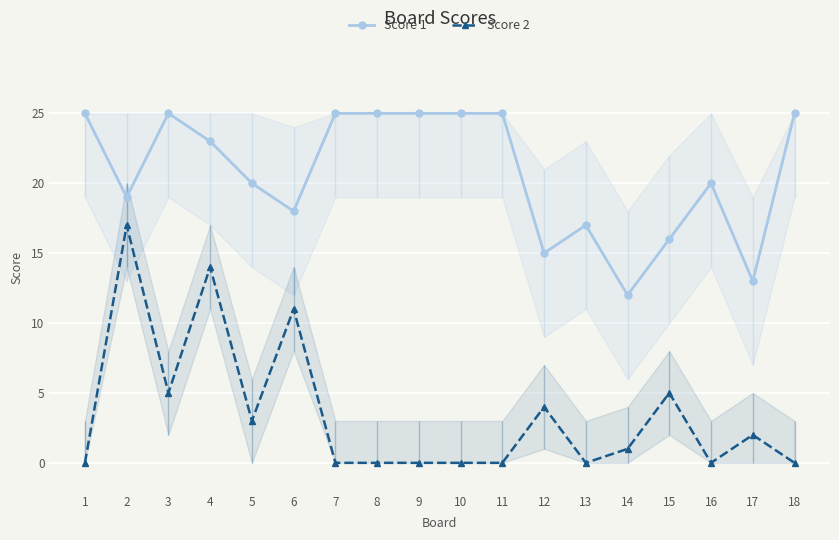

What is the difference between the maximum and minimum values in the Score 1 series?

13